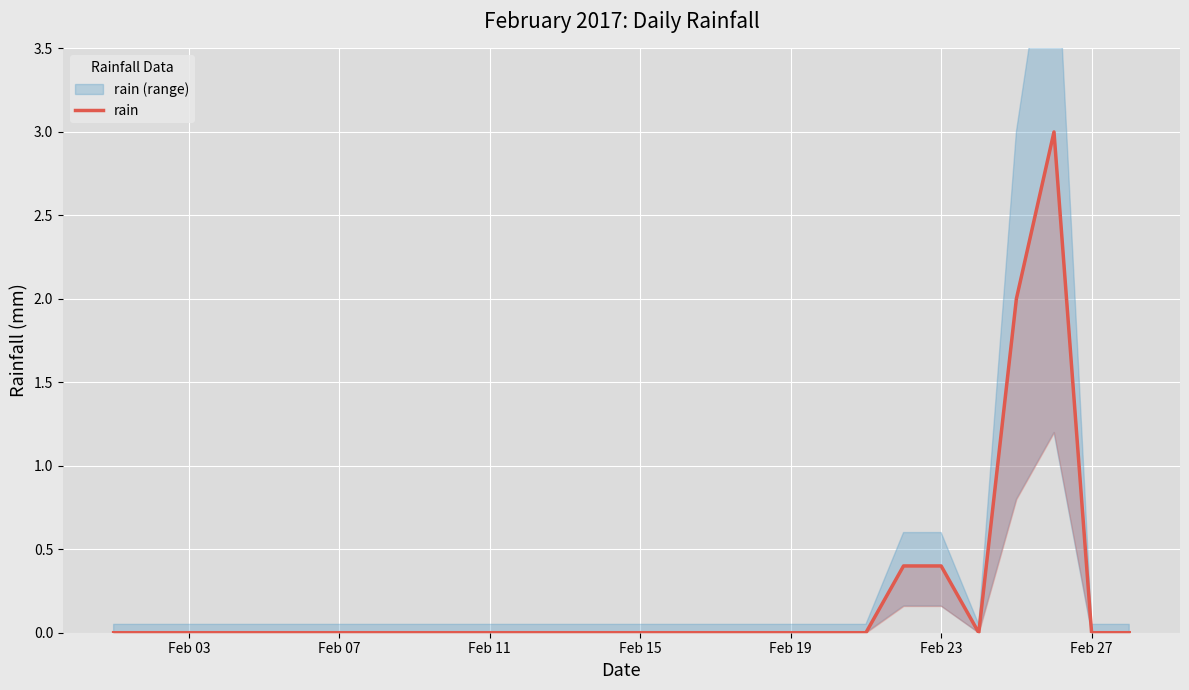

How many values are between 0 and 1?

26